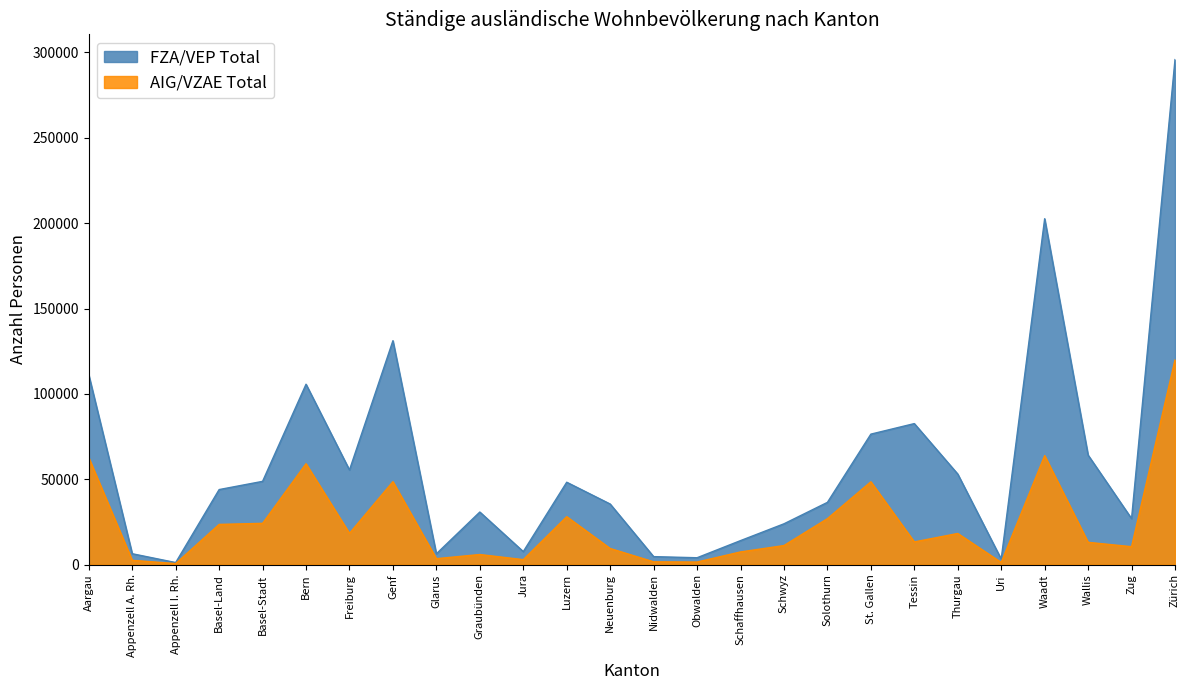

Which label corresponds to the largest value in the chart?

Zürich